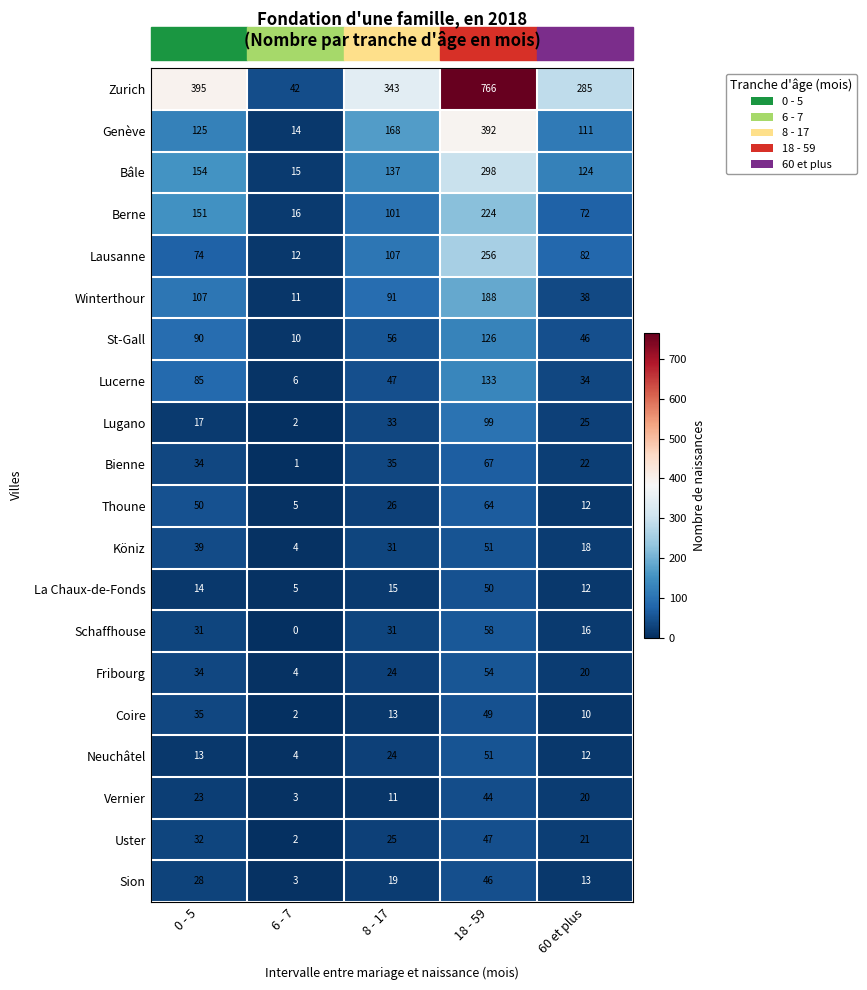

At which category is the sum across all series the highest?

18 - 59